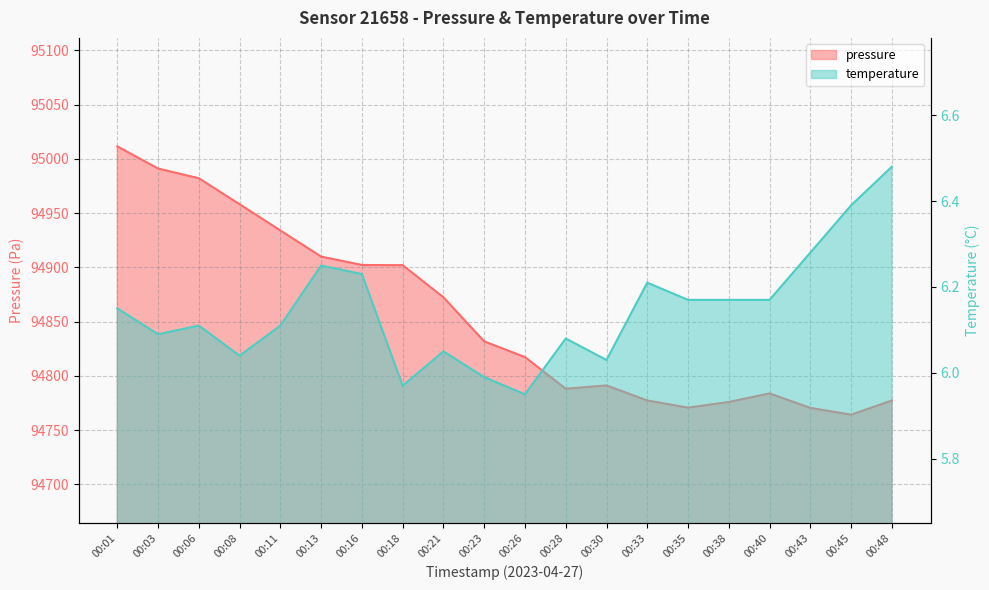

At which category does temperature reach its first local peak?

00:06